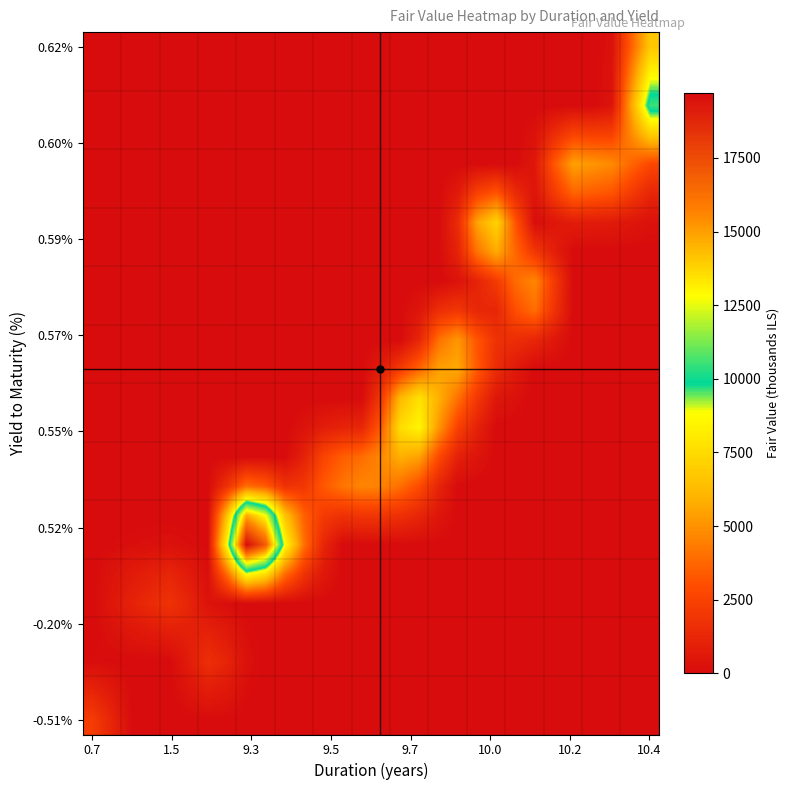

At how many categories does at least one series exceed 8888?

3